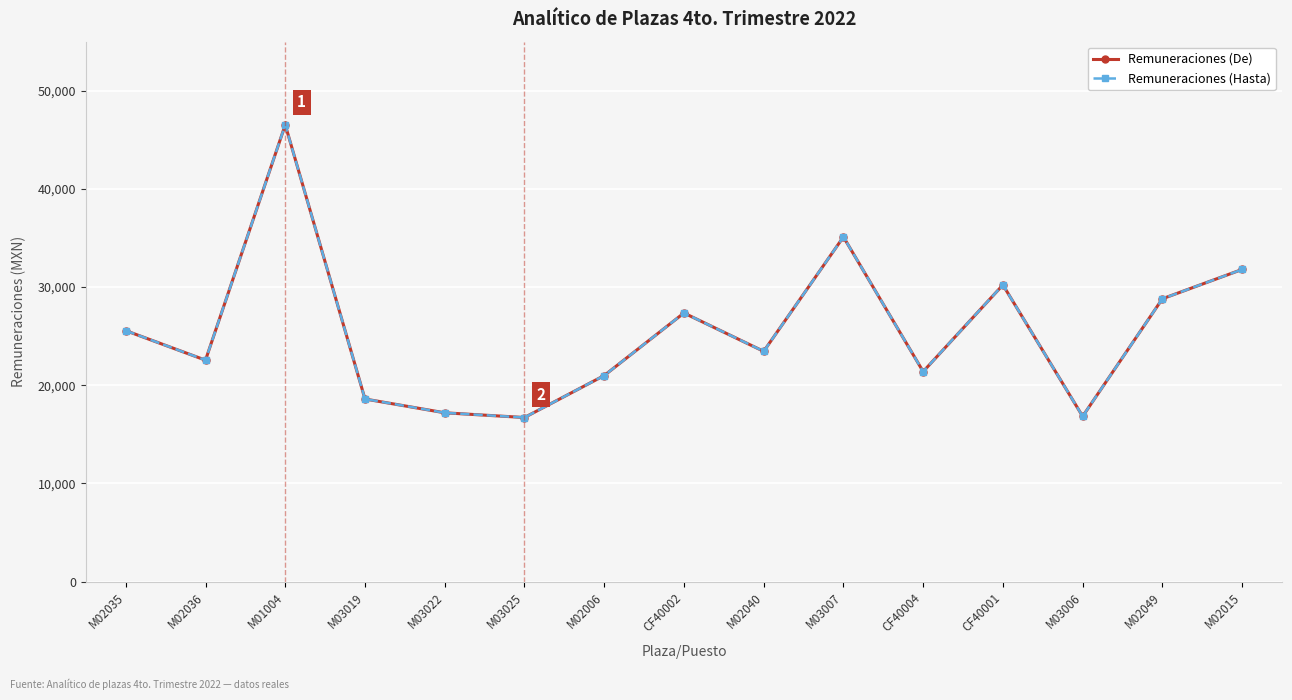

How many values in the Remuneraciones (De) series are below 23459?

7